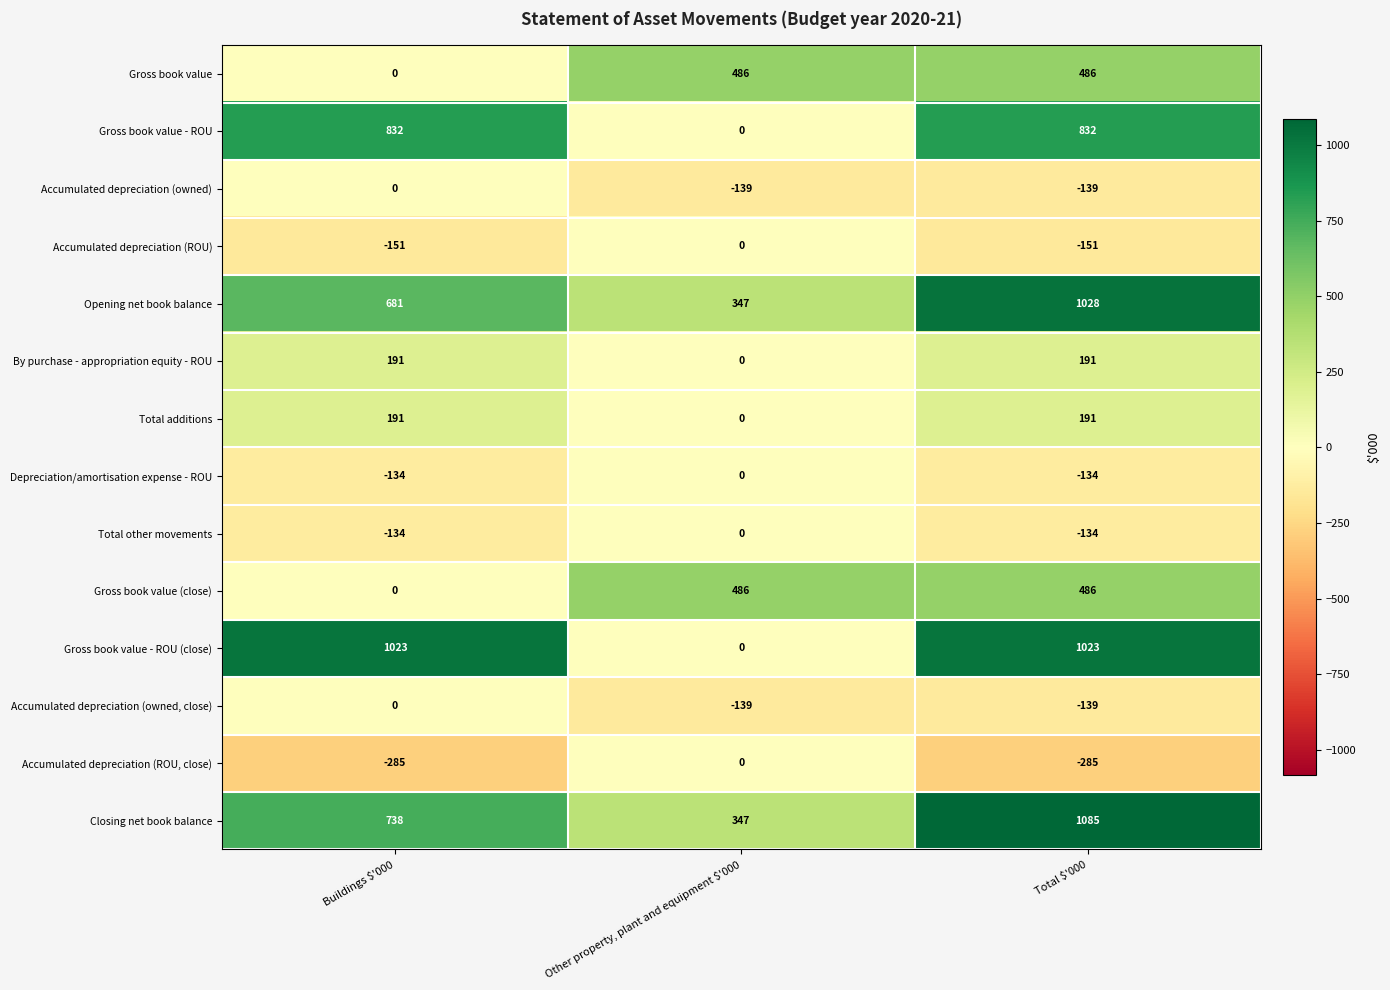

What is the spread (max minus min) of values at Other property, plant and equipment $'000?

625